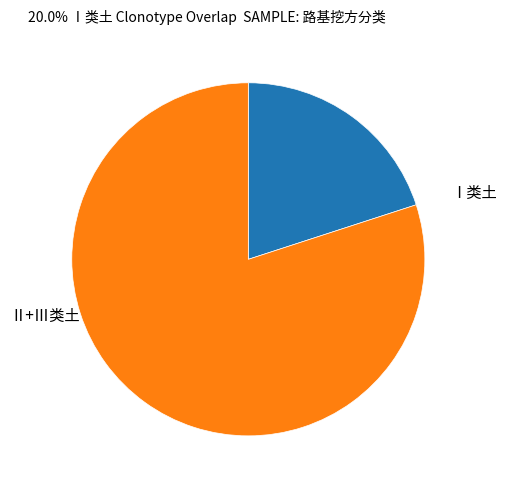

Does any single category account for the majority?

Yes